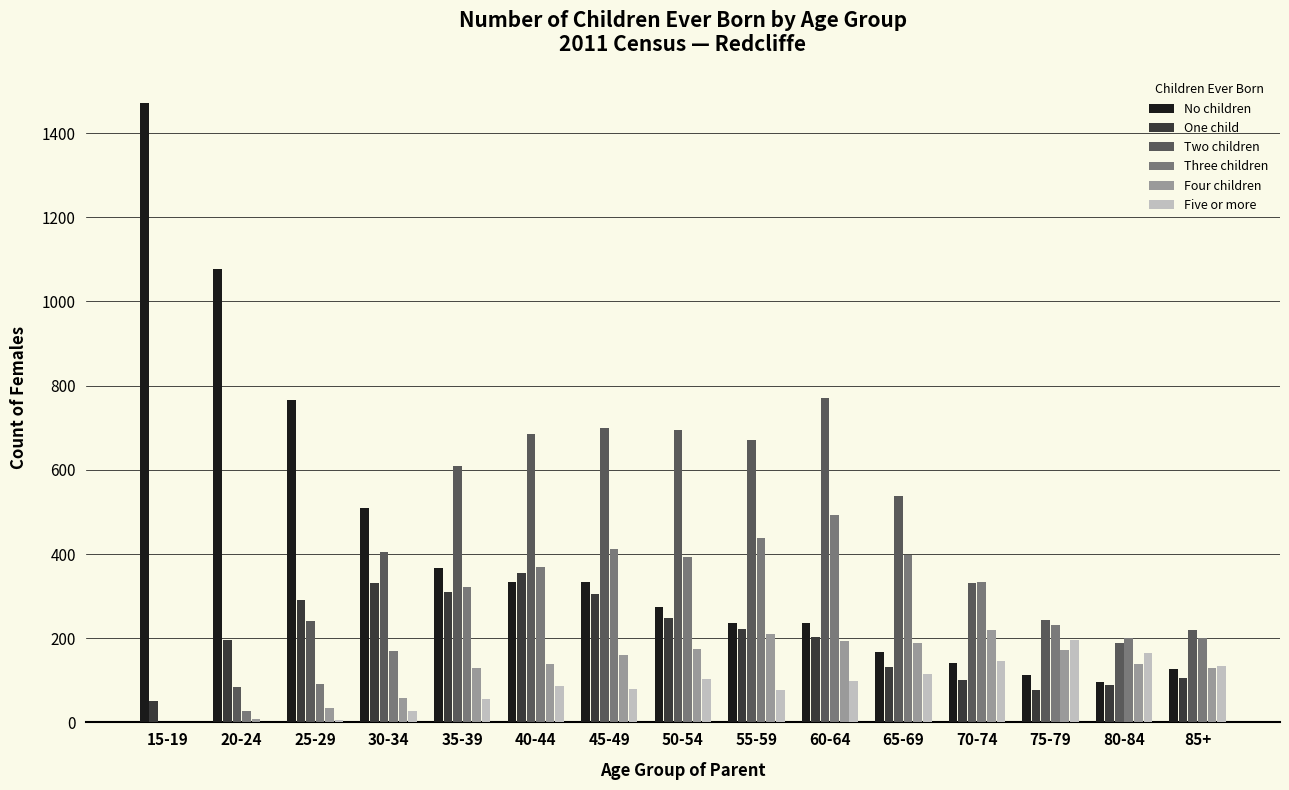

Where is Three children nearest to the value 246?

75-79